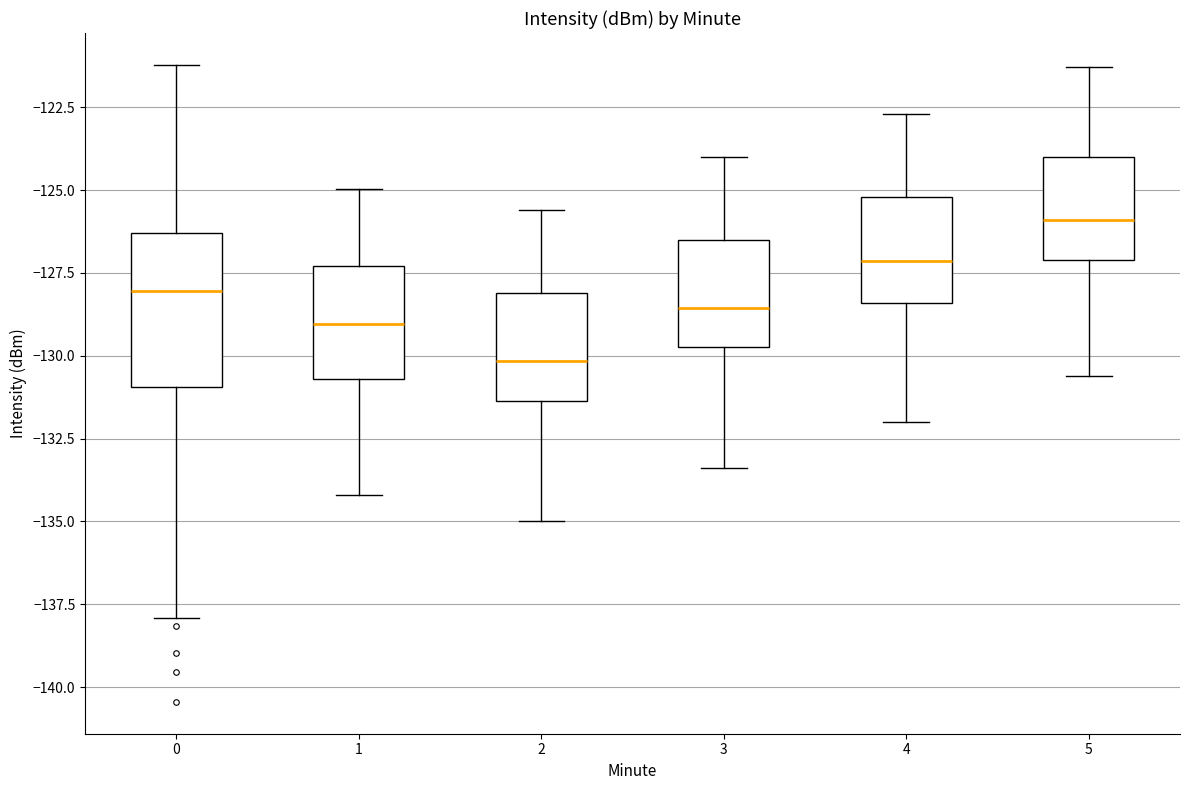

Where does the lower whisker of the box at x = 5 end on the y-axis? The values are not printed on the chart, so give them approximately, as read against the axis.

-130.5